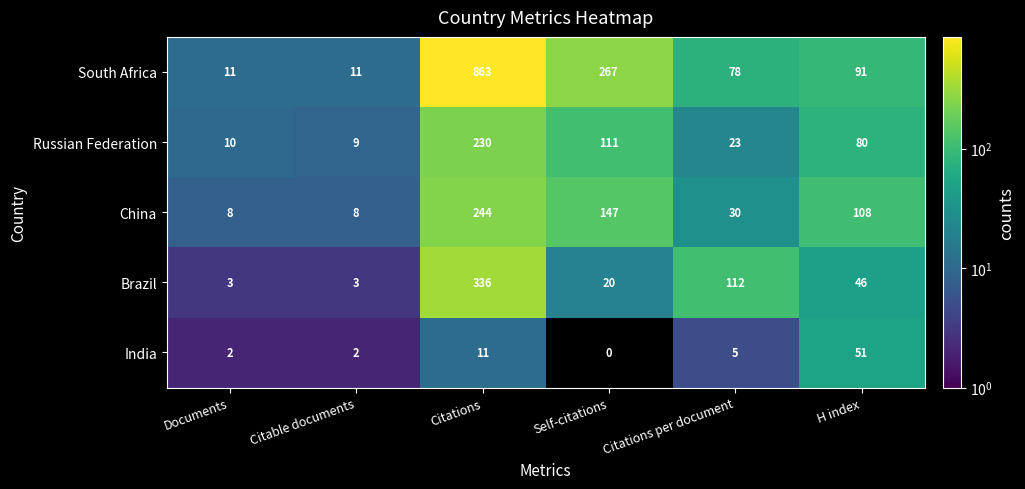

List the series in order of their peak value, lowest first.

India, Russian Federation, China, Brazil, South Africa